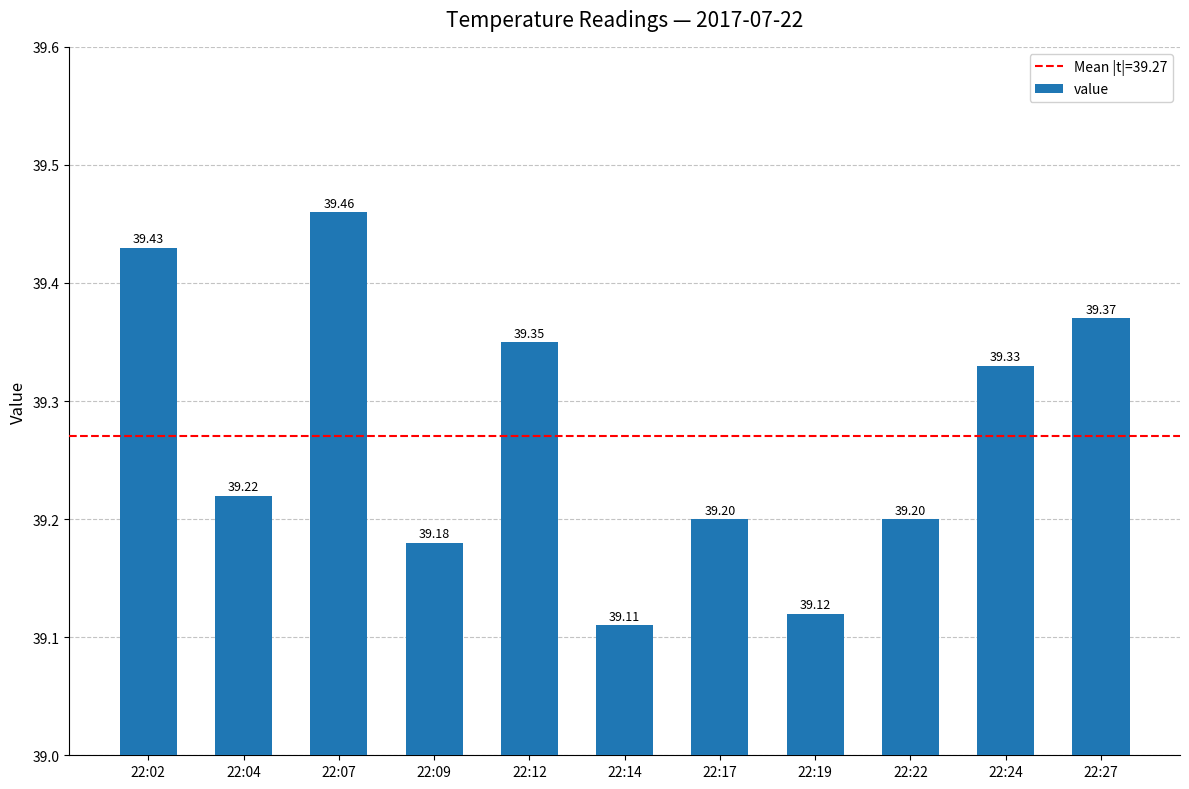

What is the value of the 8th bar from the left?

39.1